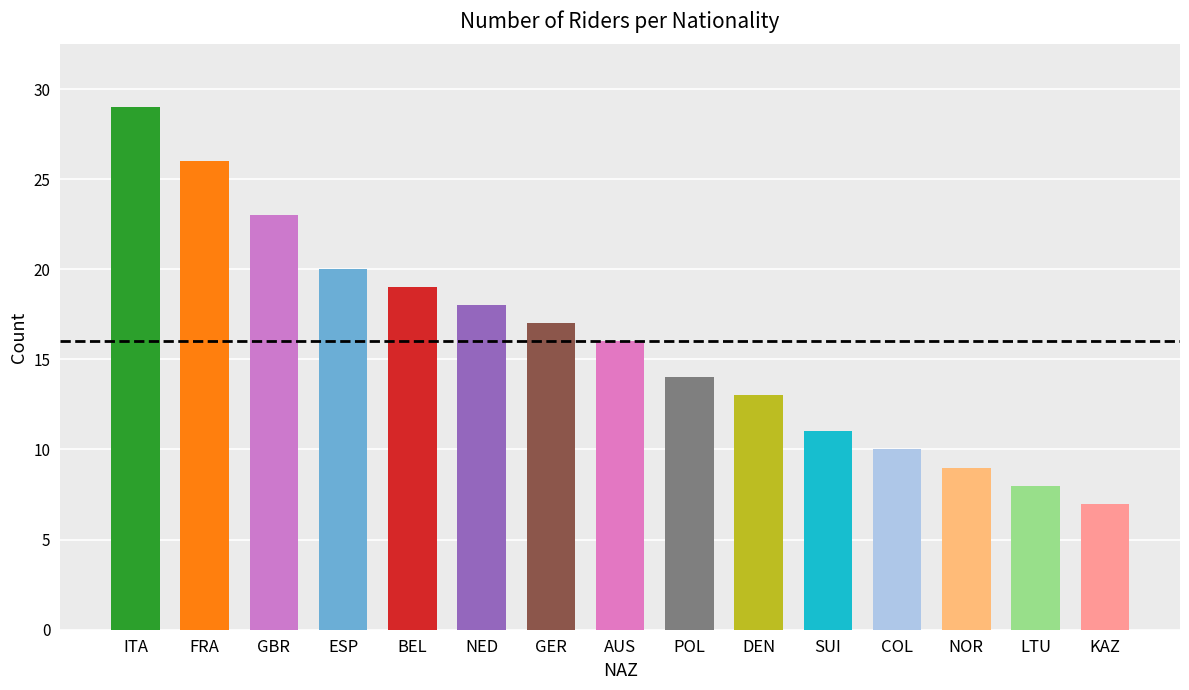

Between LTU and KAZ, which is larger?

LTU